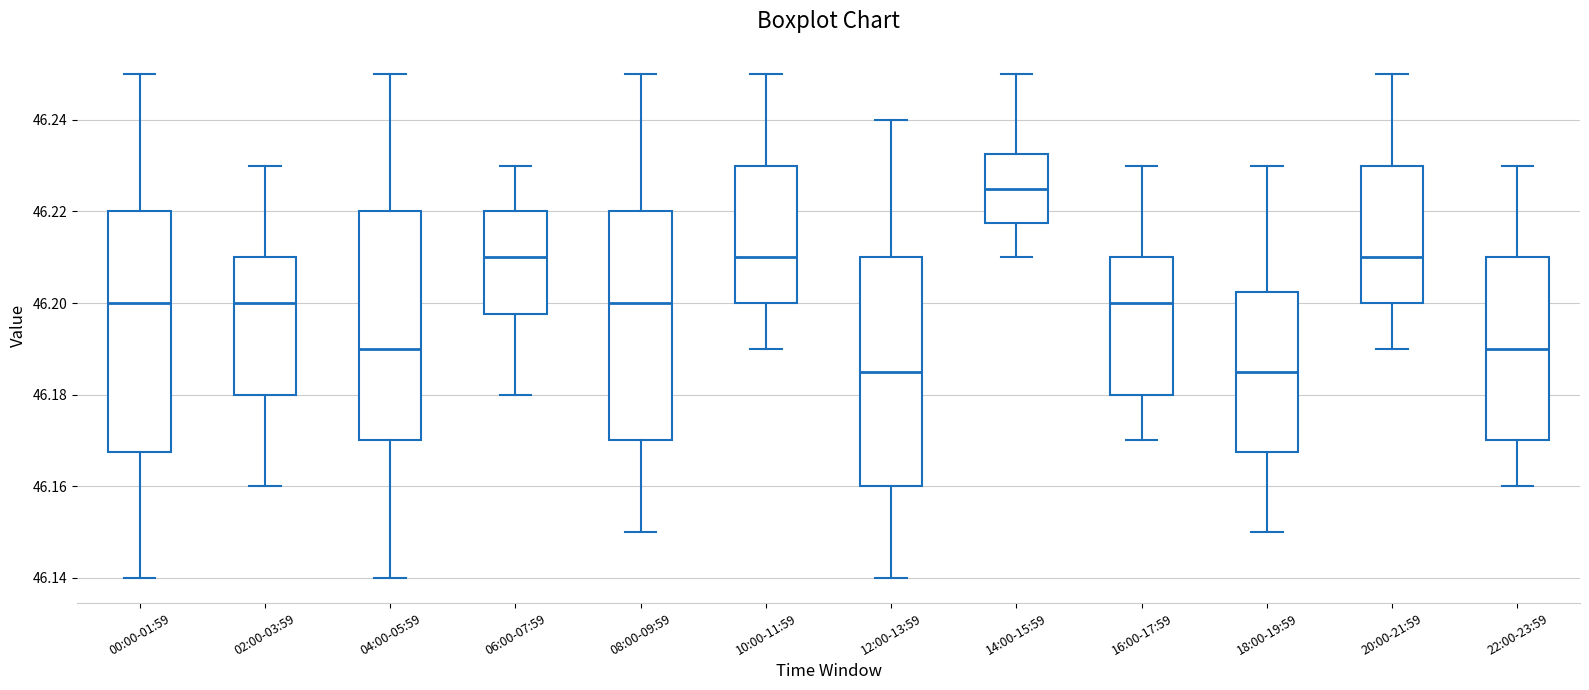

Which box has the highest median line?

14:00-15:59